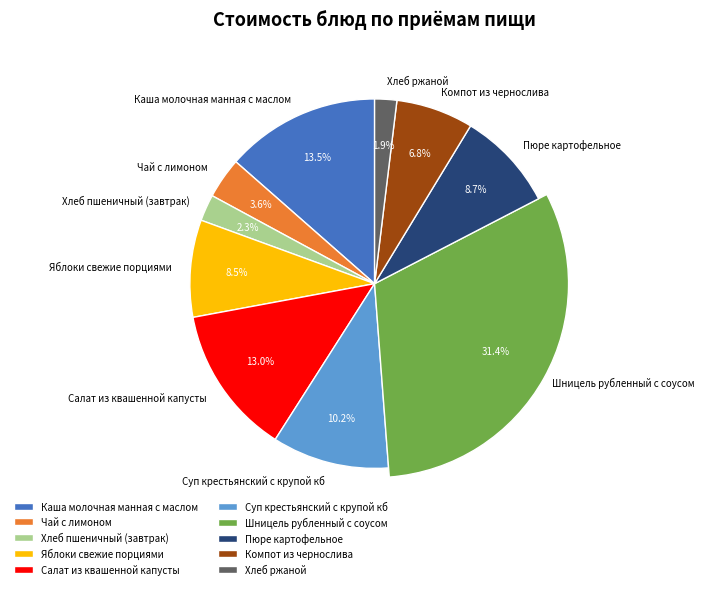

What is the ratio of the value at Хлеб пшеничный (завтрак) to the value at Салат из квашенной капусты?

0.2